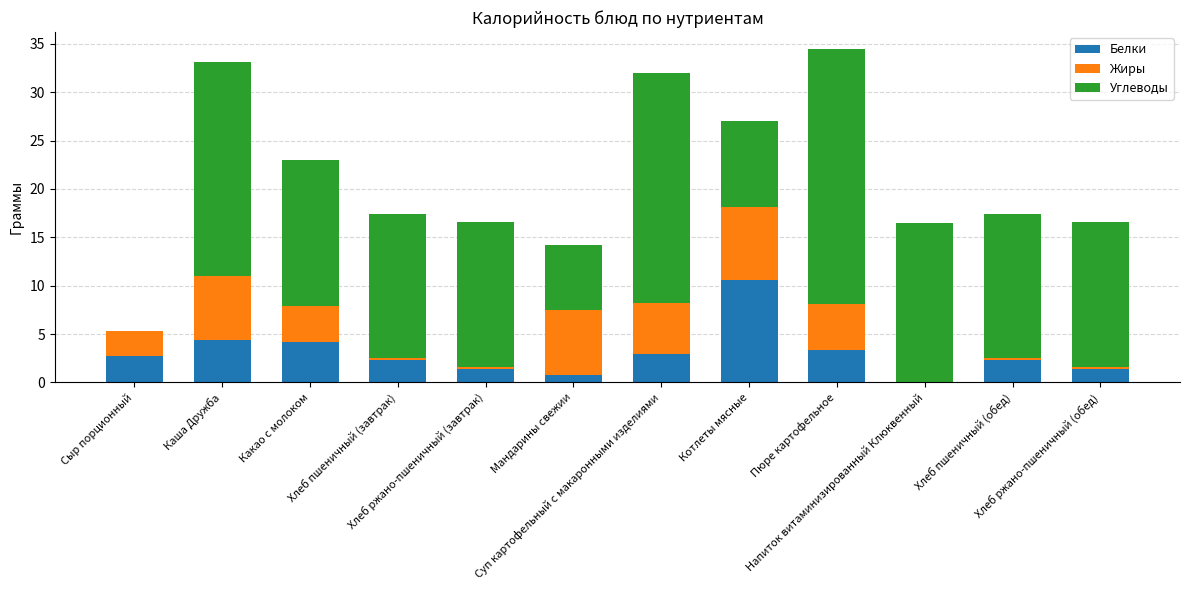

What is the maximum value for Белки?

10.6